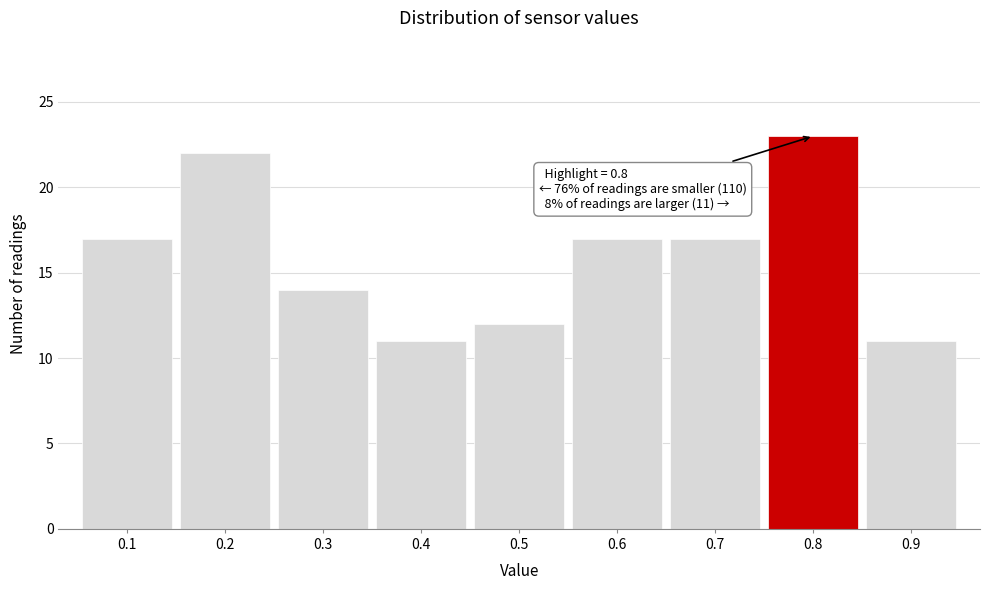

Which range on the x-axis has the tallest bar?

0.75 to 0.85